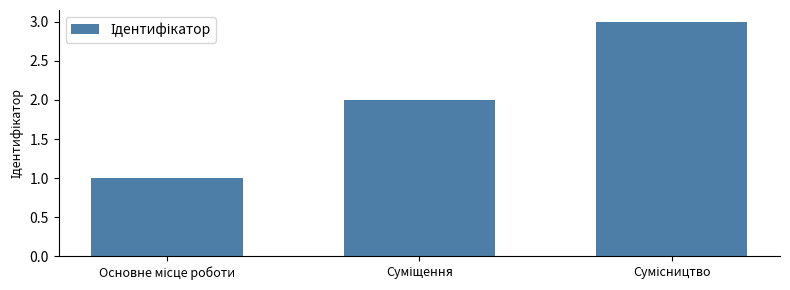

How many values are between 1 and 3?

3